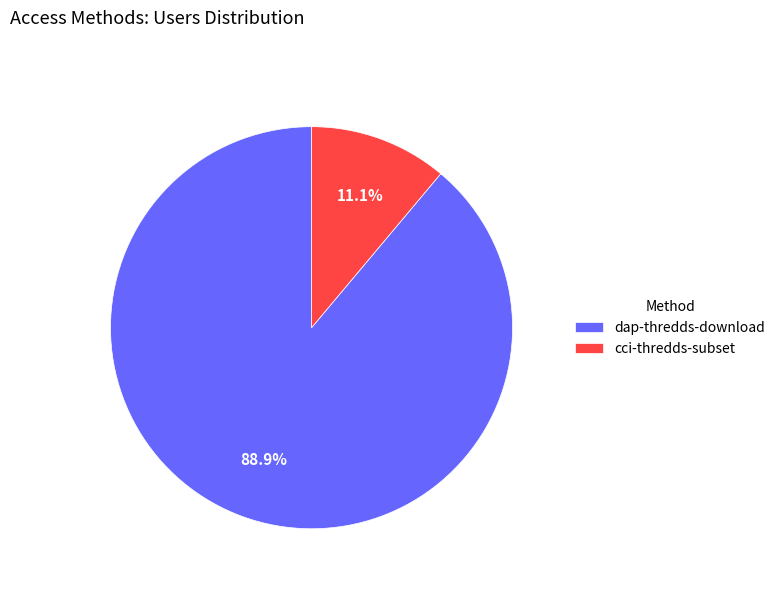

To the nearest percent, what percentage of the pie is cci-thredds-subset?

11%